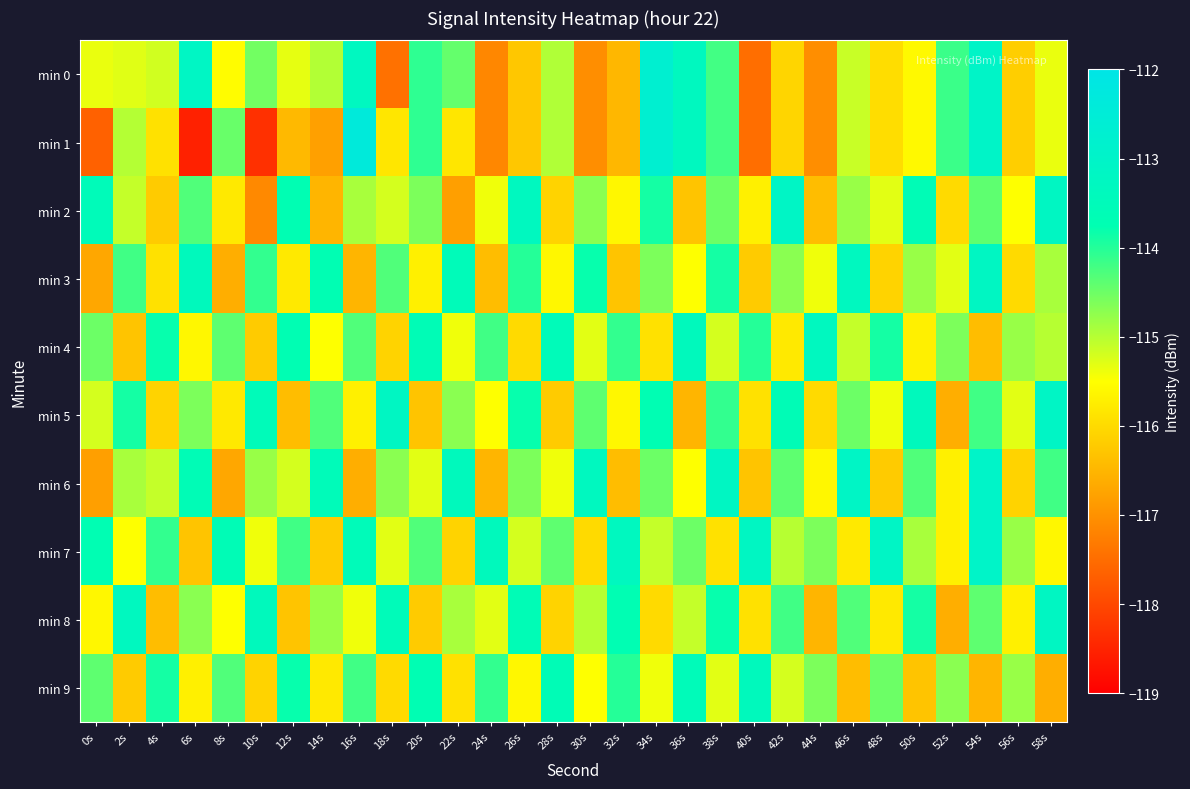

What is the smallest value displayed?

-118.5